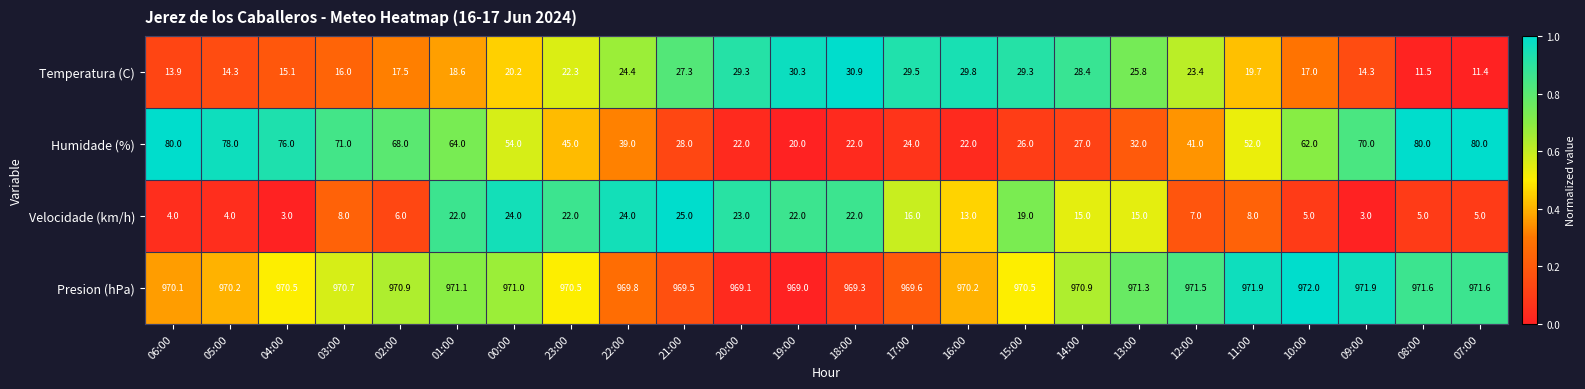

What is the difference between the maximum and second lowest values in the Humidade (%) series?

58.0